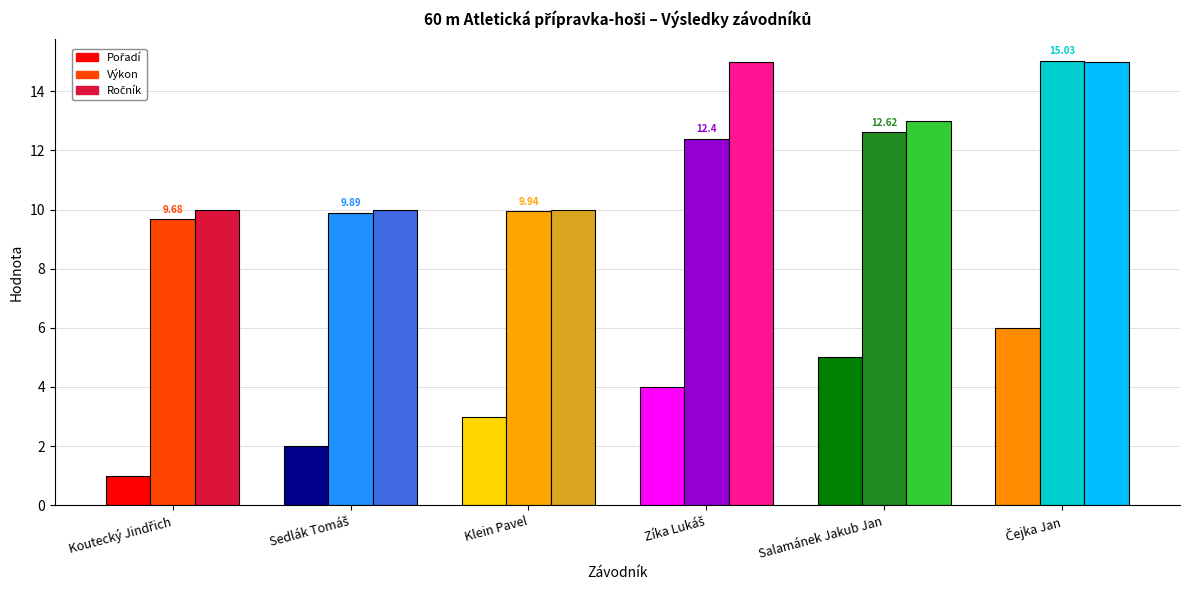

How many data points in Ročník are above 13?

2